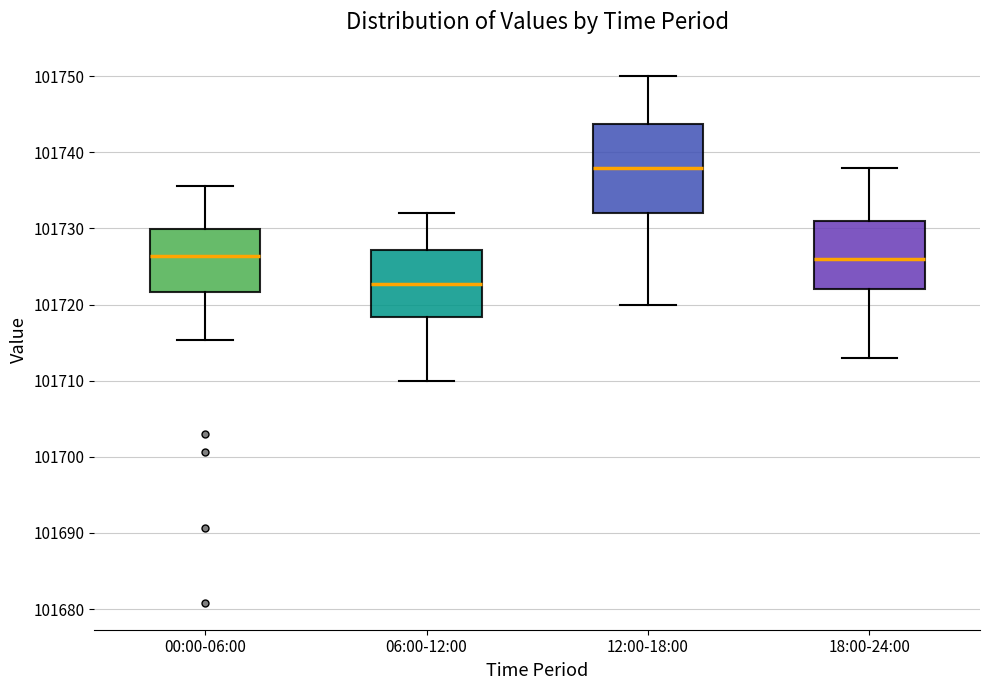

Where is the upper edge of the box for 06:00-12:00 on the y-axis? The values are not printed on the chart, so give them approximately, as read against the axis.

101727